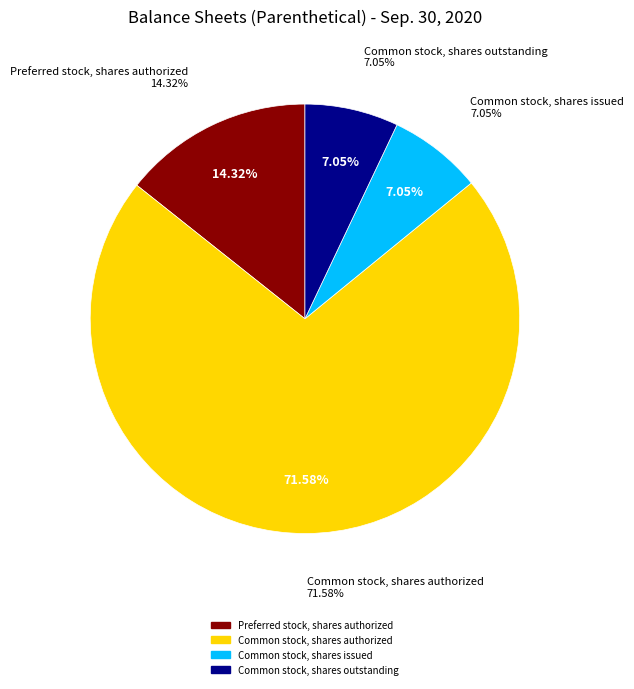

What is the ratio of the value at Preferred stock, shares authorized to the value at Common stock, shares outstanding?

2.0